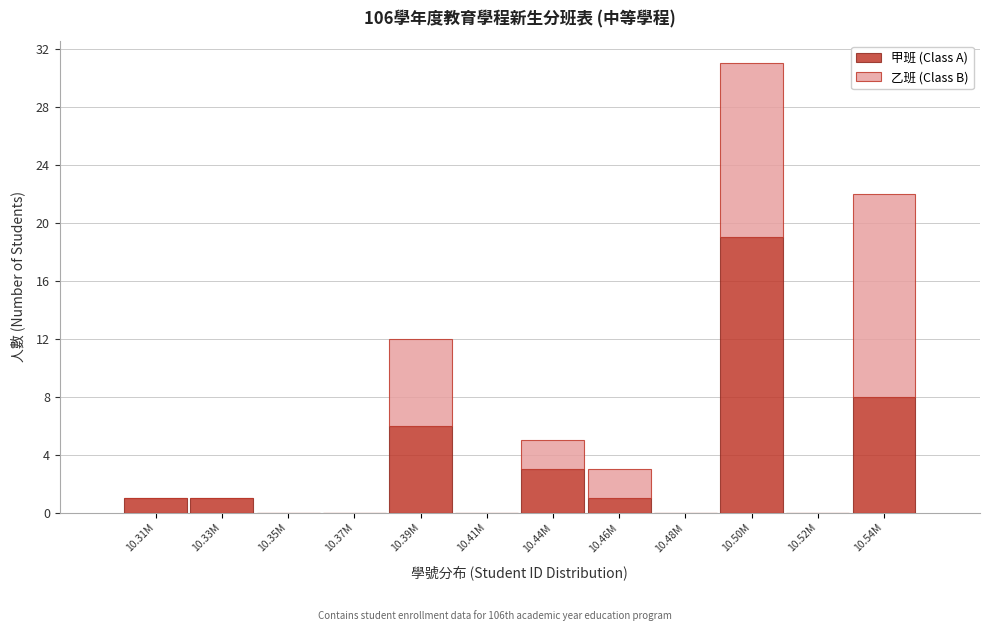

Reading left to right, list the values for the 甲班 (Class A) series.

10.31M=1	10.33M=1	10.35M=0	10.37M=0	10.39M=6	10.41M=0	10.44M=3	10.46M=1	10.48M=0	10.50M=19	10.52M=0	10.54M=8